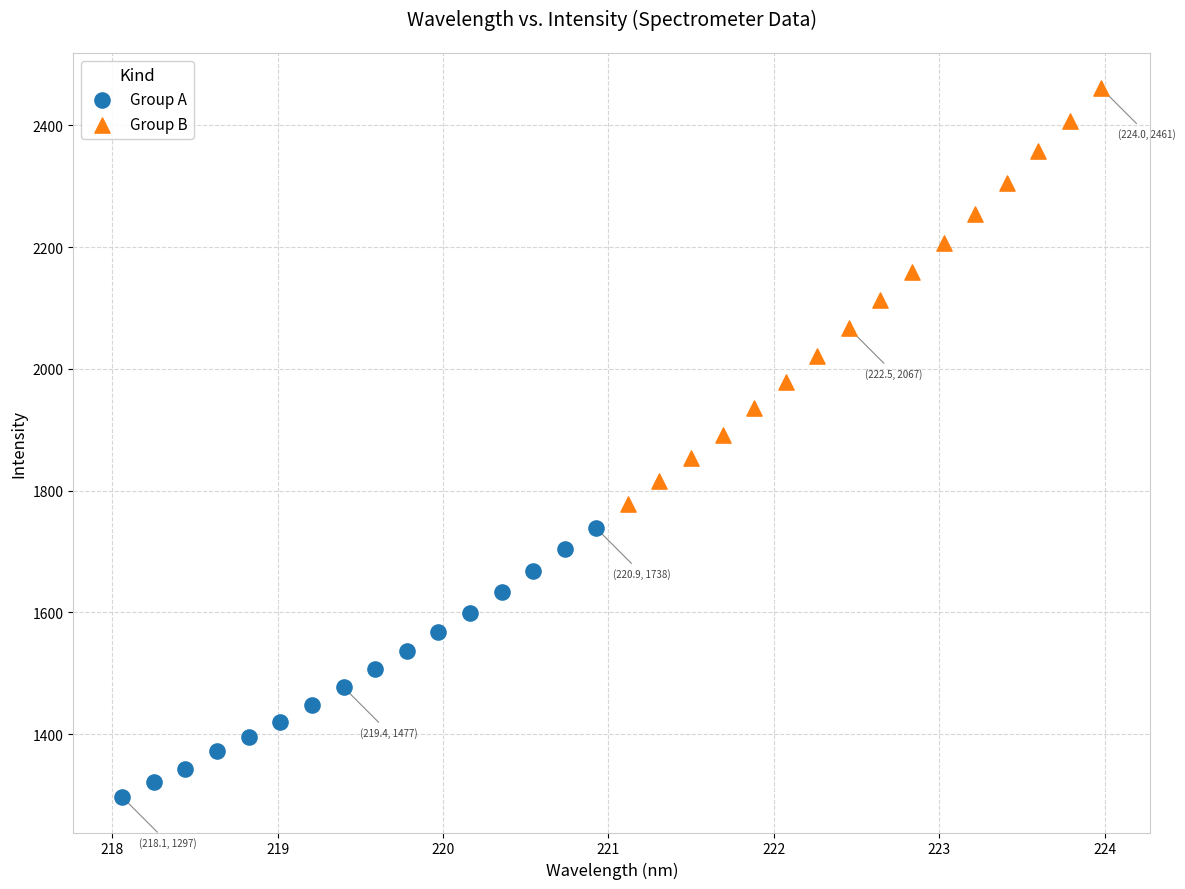

Which series contains the lowest Y value?

Group A